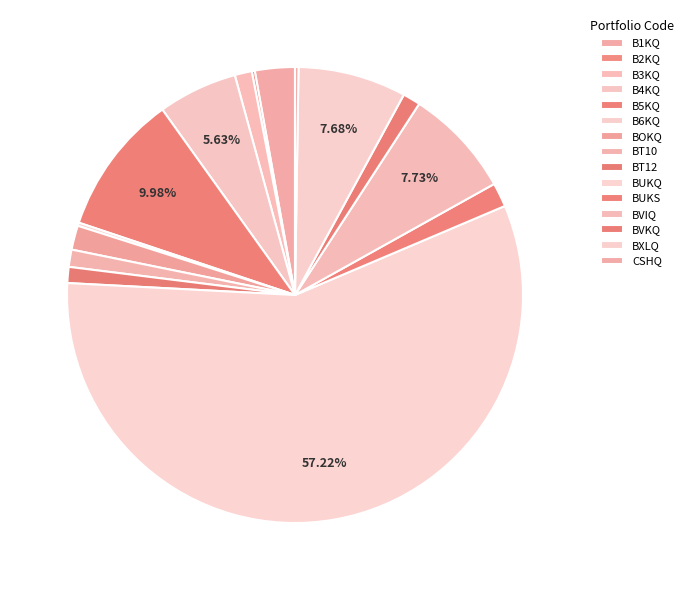

Do CSHQ and BVIQ together represent more than half of the pie?

No